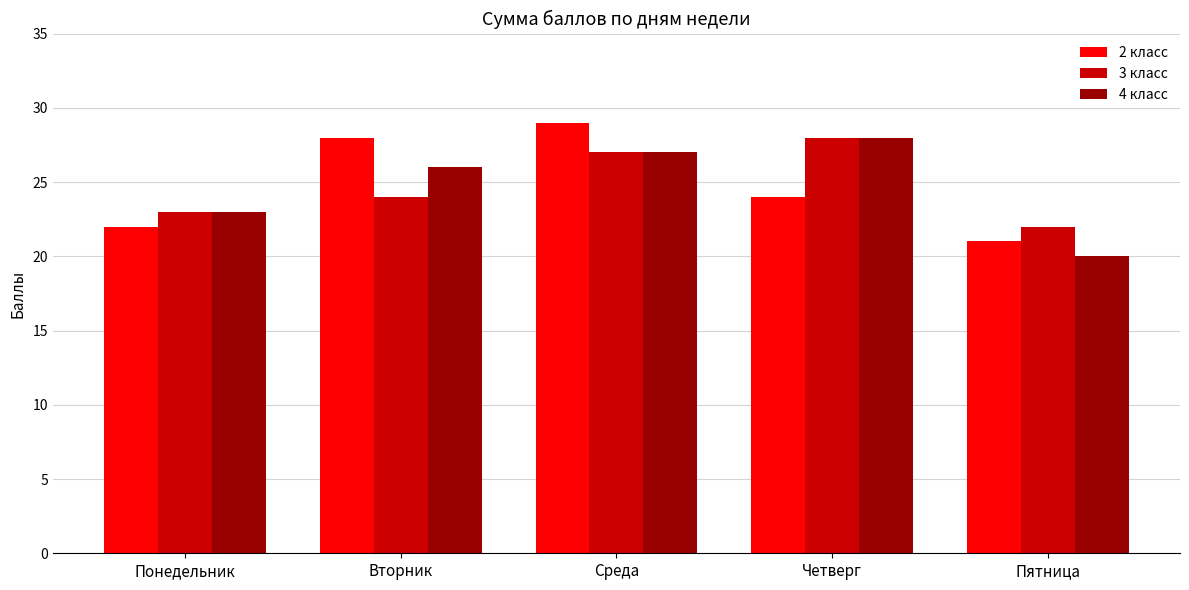

How many bars are there in each group?

3